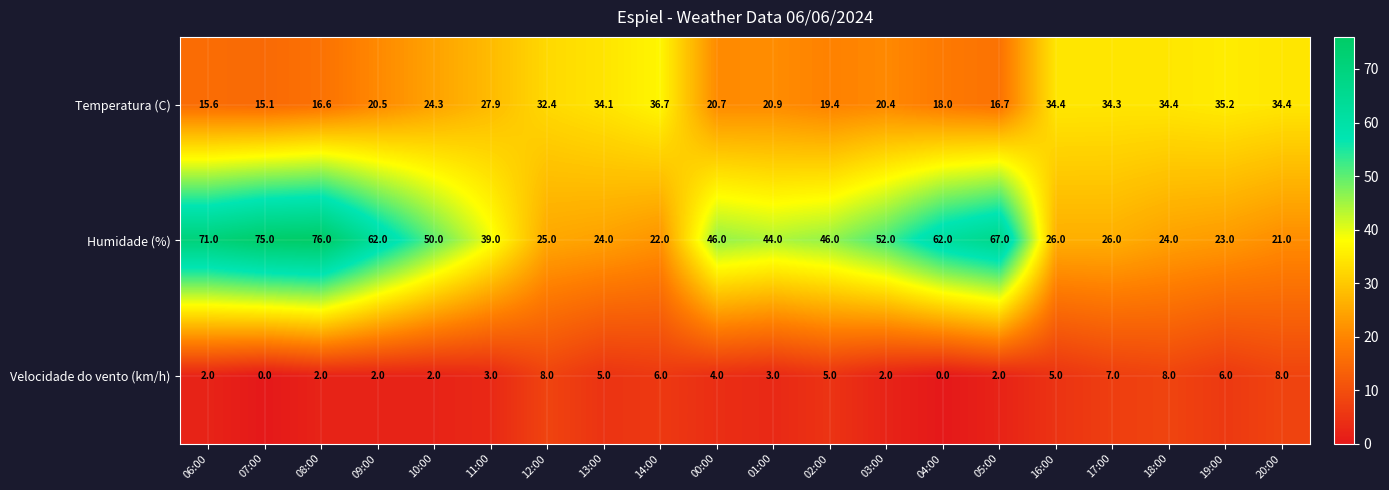

List the series in order of their overall mean, highest first.

Humidade (%), Temperatura (C), Velocidade do vento (km/h)